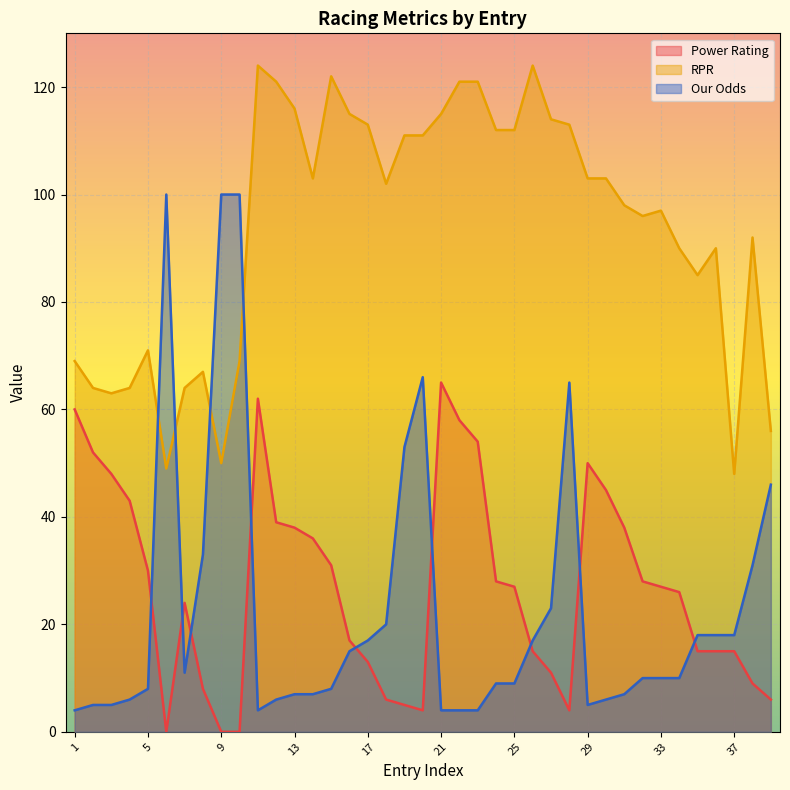

How many interior local peaks does the RPR series have?

8